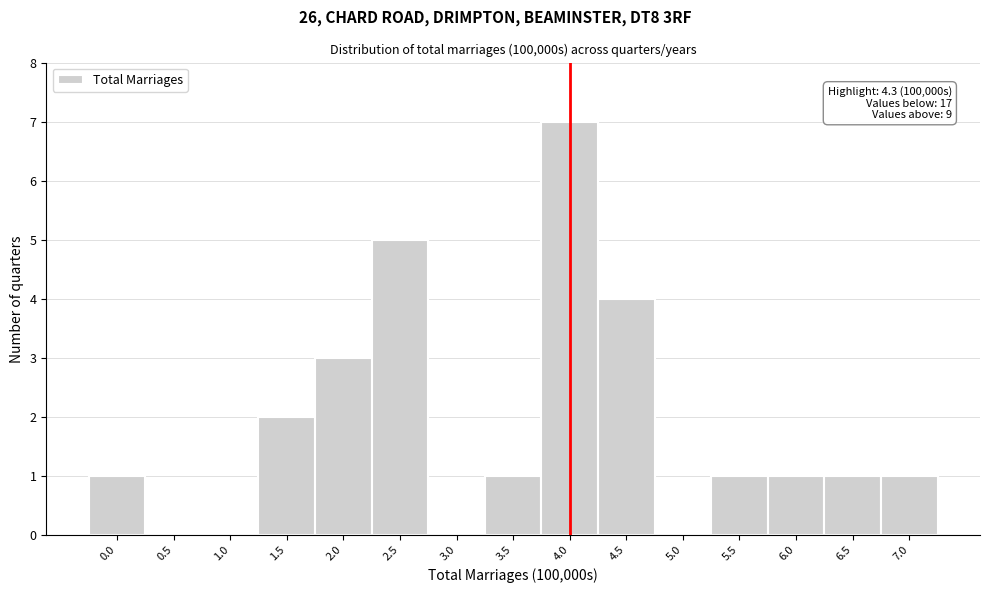

Reading left to right, list all the values displayed in this chart.

0.0=1	0.5=0	1.0=0	1.5=2	2.0=3	2.5=5	3.0=0	3.5=1	4.0=7	4.5=4	5.0=0	5.5=1	6.0=1	6.5=1	7.0=1